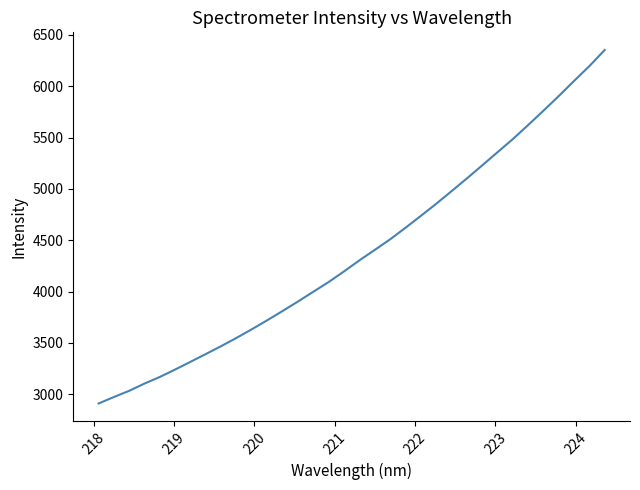

What is the difference between the maximum and minimum values?

3441.2